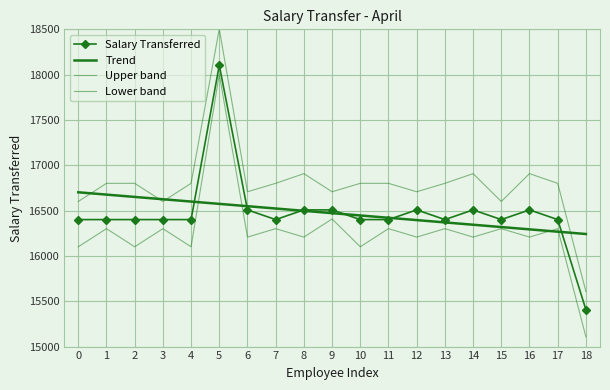

How many data points in Upper band are less than 16801?

7